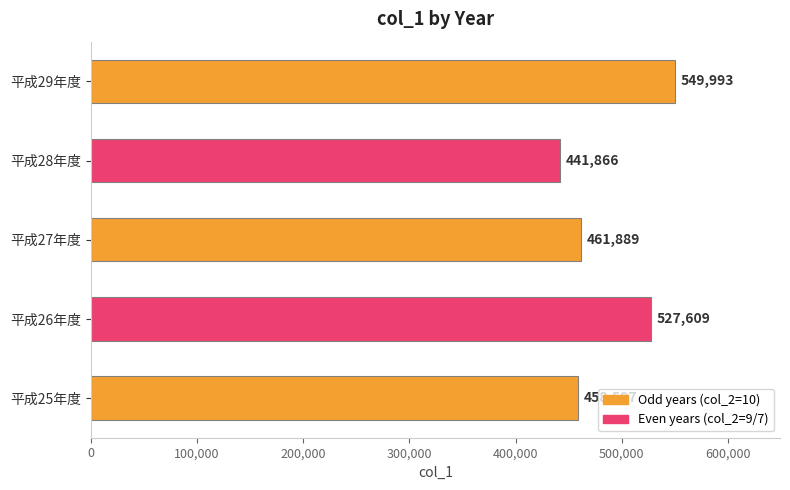

Where is the data nearest to the value 495929?

平成26年度